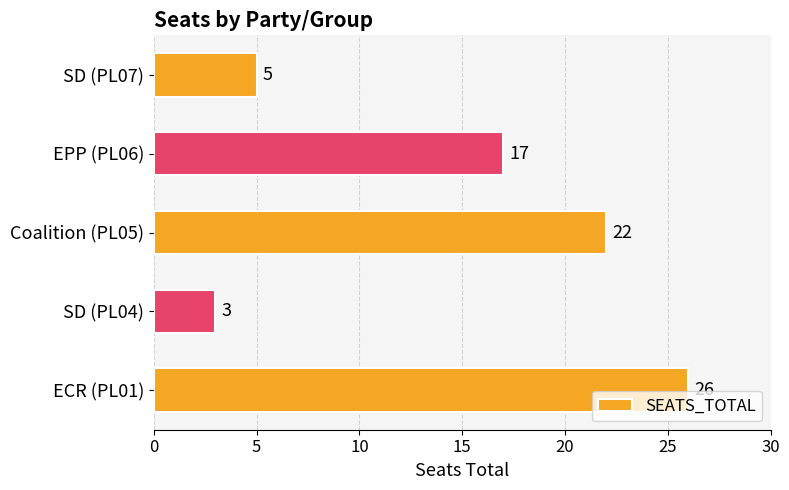

Reading top to bottom, extract all data points from this chart.

5	17	22	3	26